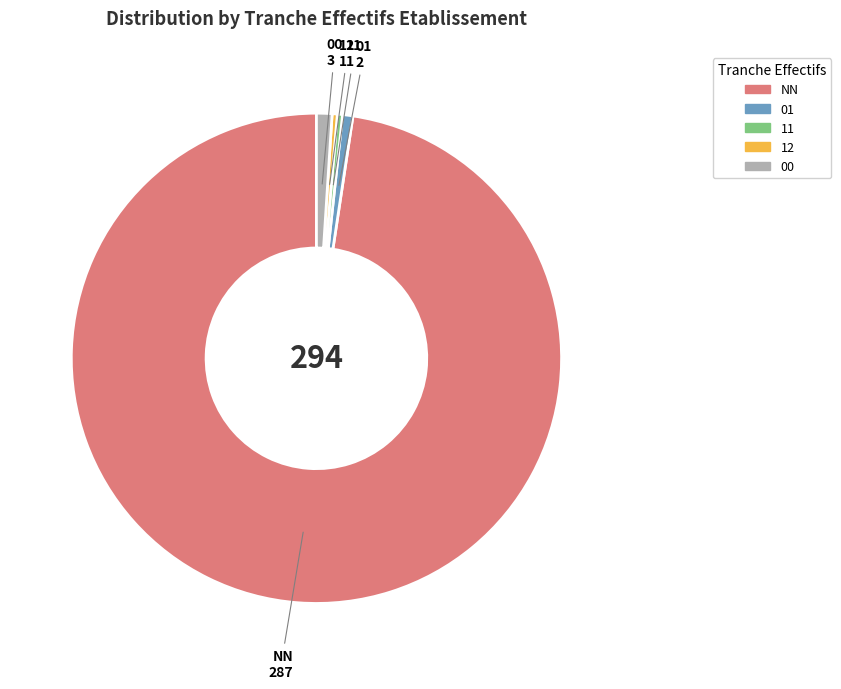

Is NN the majority of the pie?

Yes